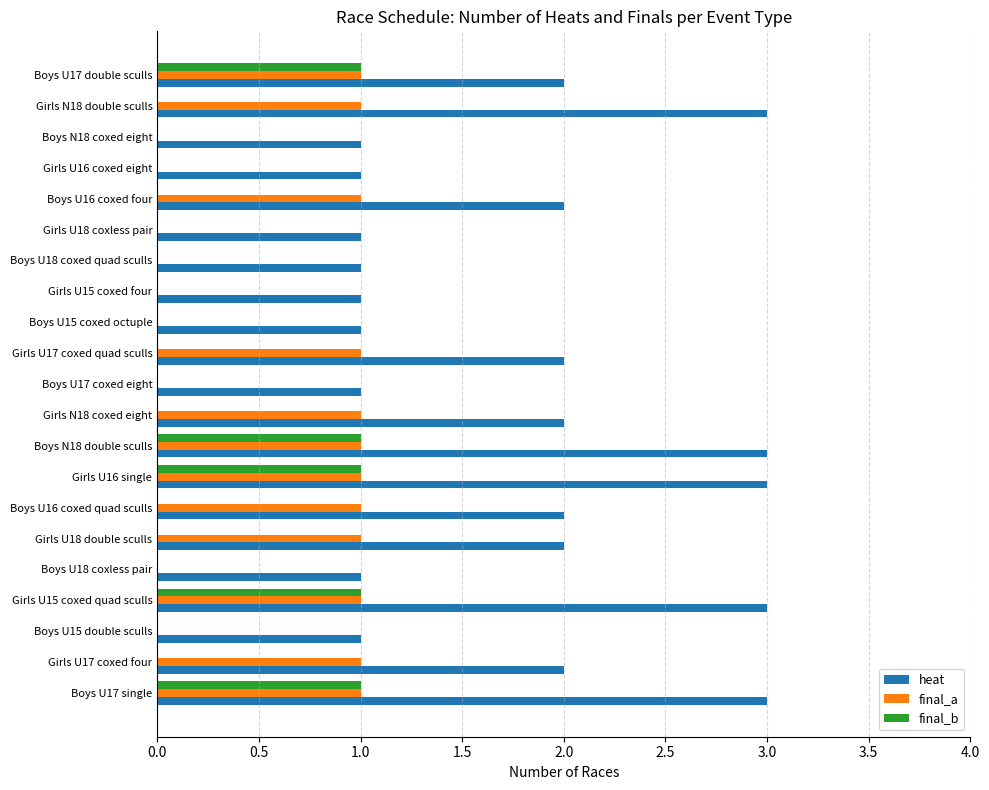

What is the sum of the heat values at Boys N18 coxed eight and Boys U17 double sculls?

3